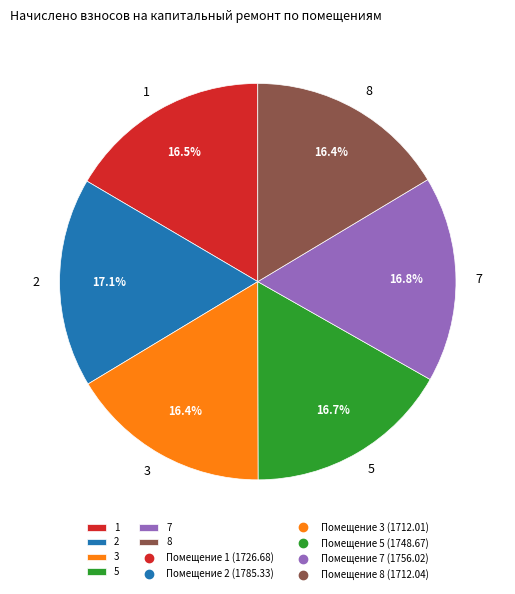

Is it true that 1 is 17% of the pie?

True